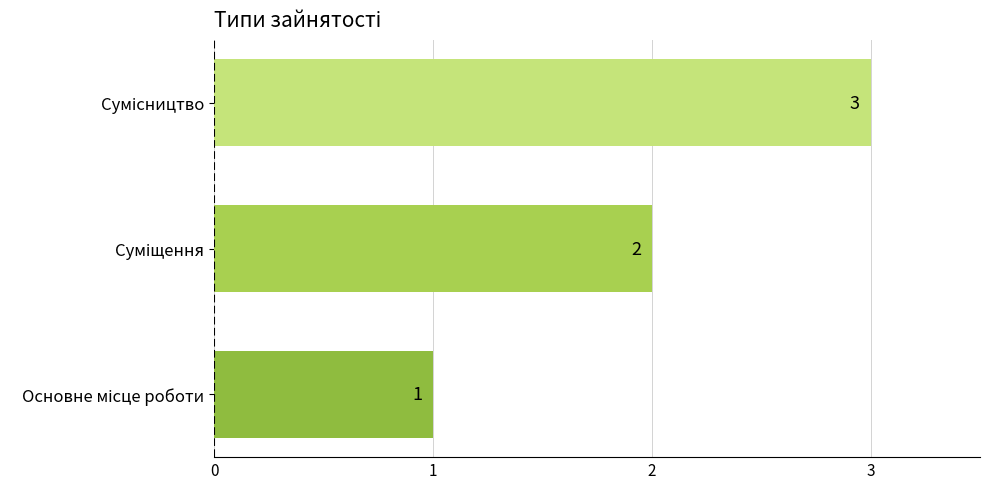

How many data points are less than 2?

1